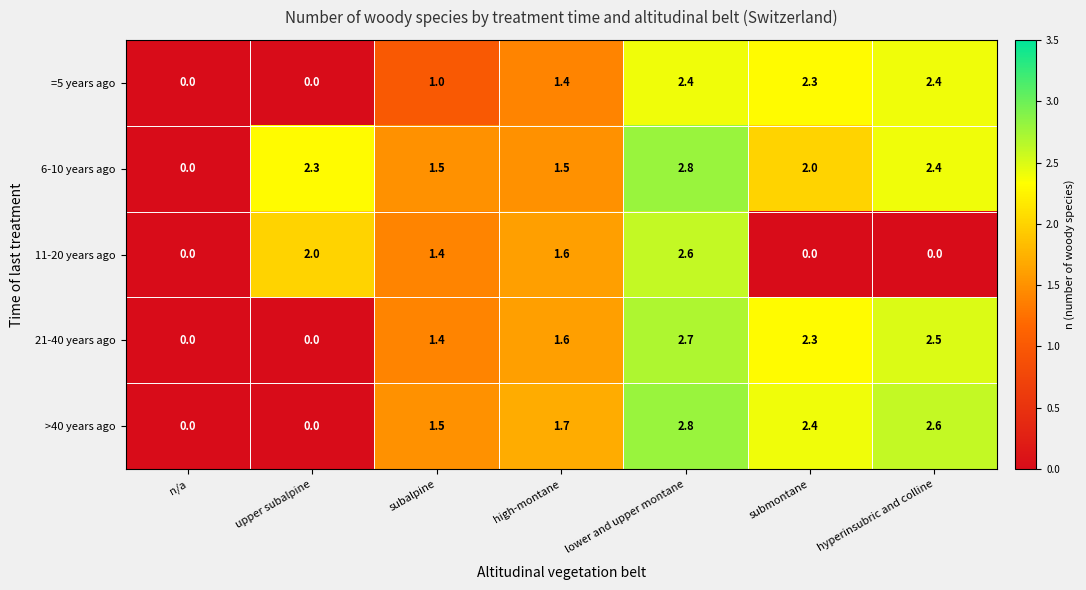

What is the difference between the second highest and minimum values in the 21-40 years ago series?

2.5